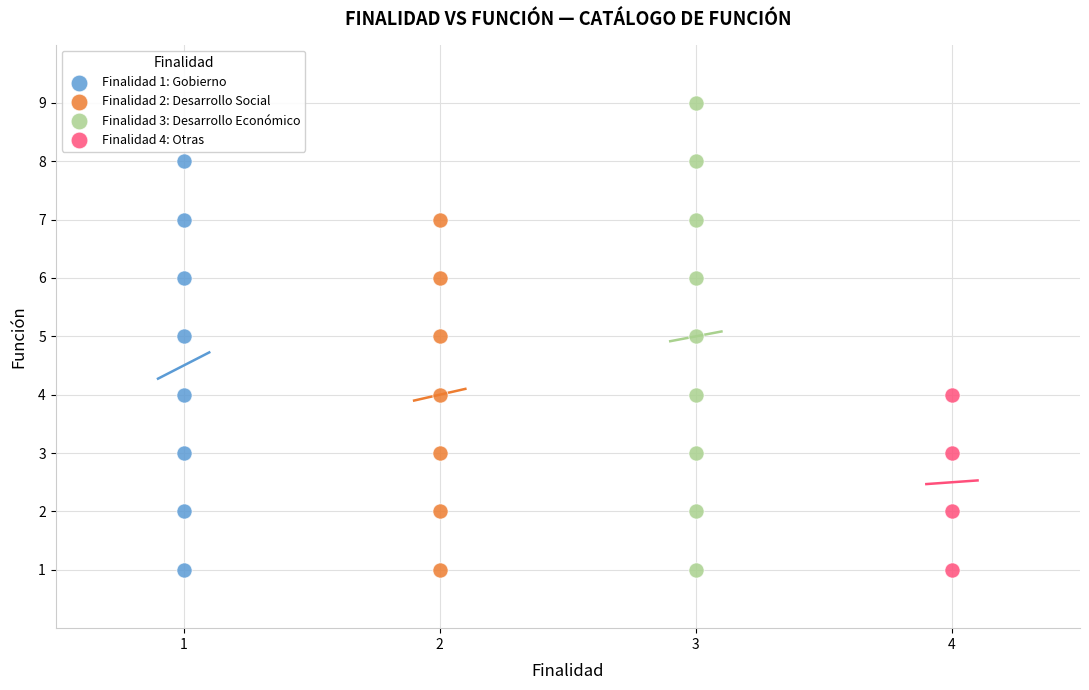

What are all the series names shown in the legend?

Finalidad 1: Gobierno, Finalidad 2: Desarrollo Social, Finalidad 3: Desarrollo Económico, Finalidad 4: Otras